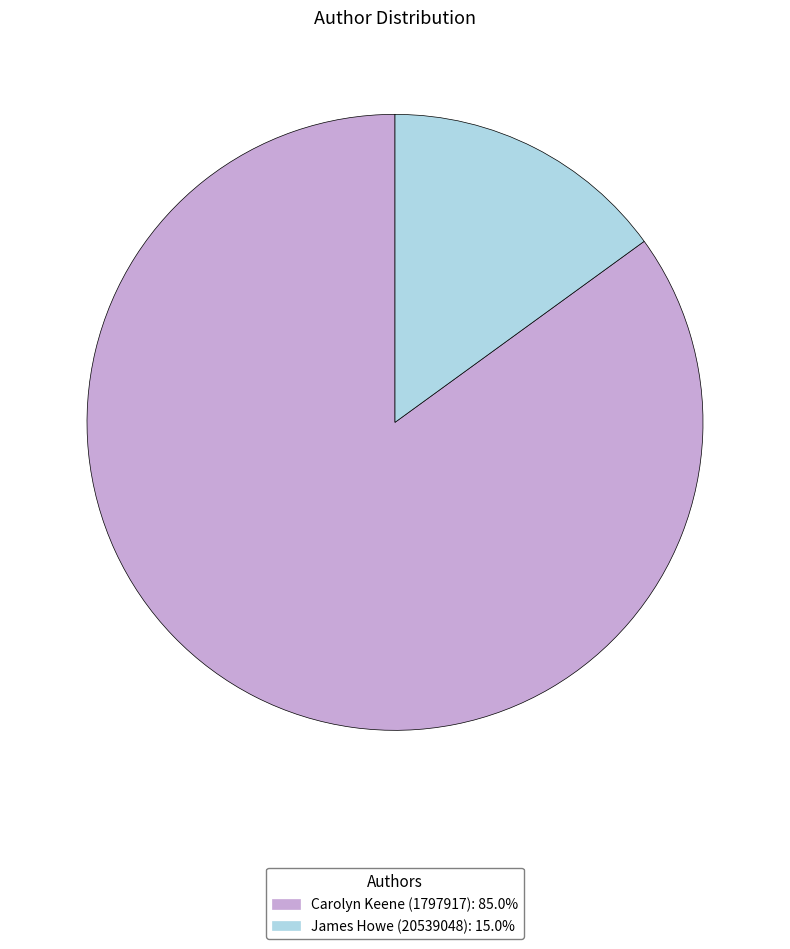

Do Carolyn Keene (1797917): 85.0% and James Howe (20539048): 15.0% together represent more than half of the pie?

Yes